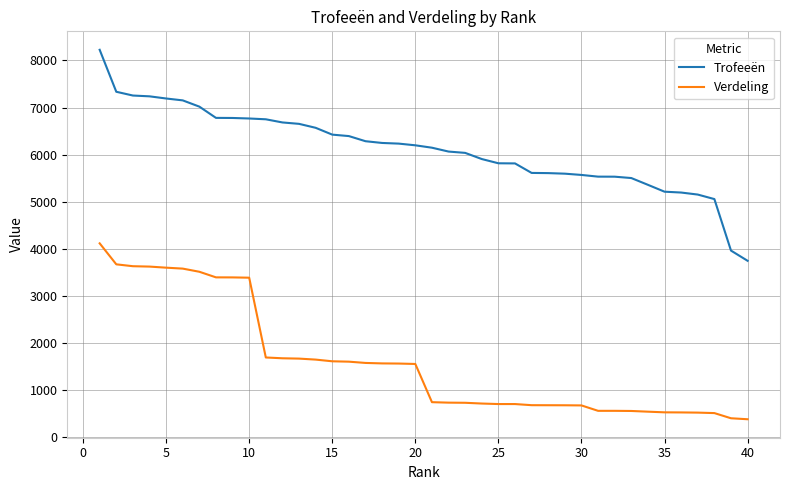

What is the difference between the maximum and minimum values in the Verdeling series?

3739